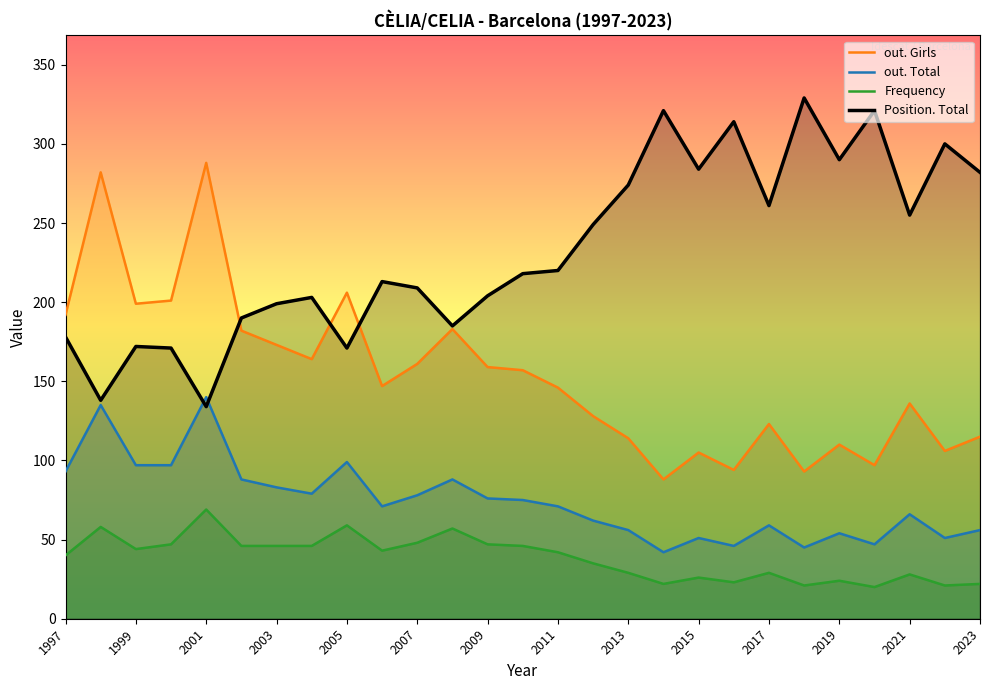

True or false: out. Girls and out. Total cross at least once.

False